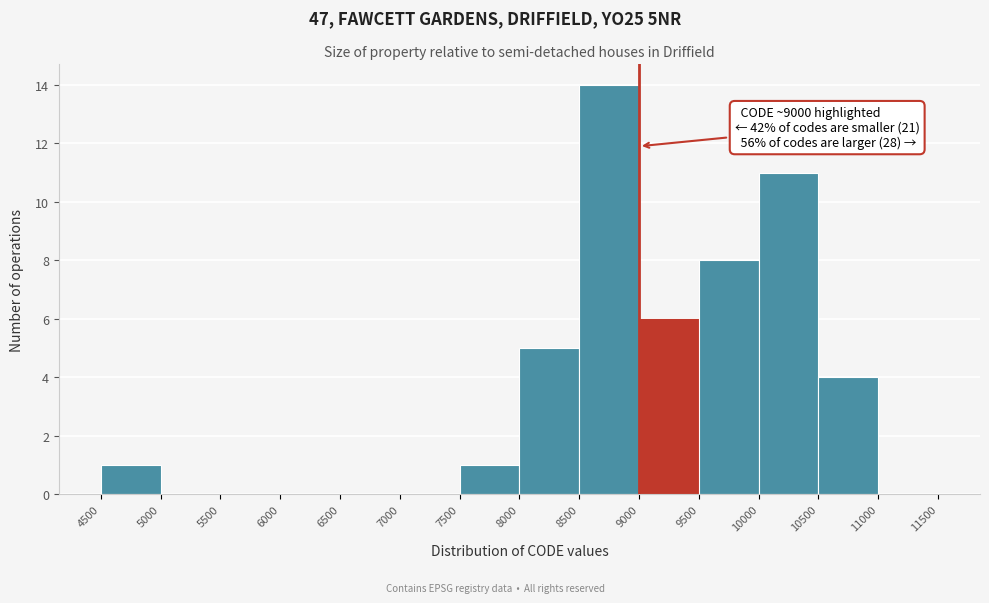

Over which range of the x-axis is the bar tallest?

8500 to 9000